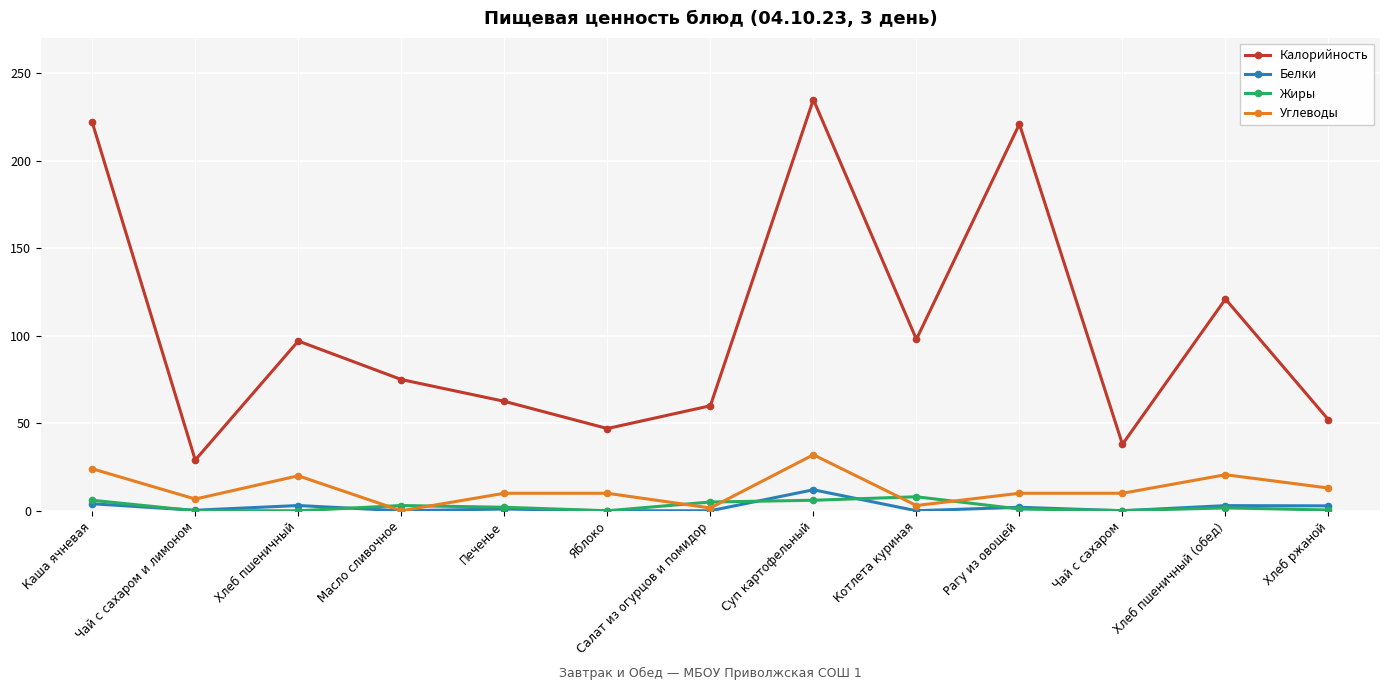

At how many categories does at least one series exceed 159?

3